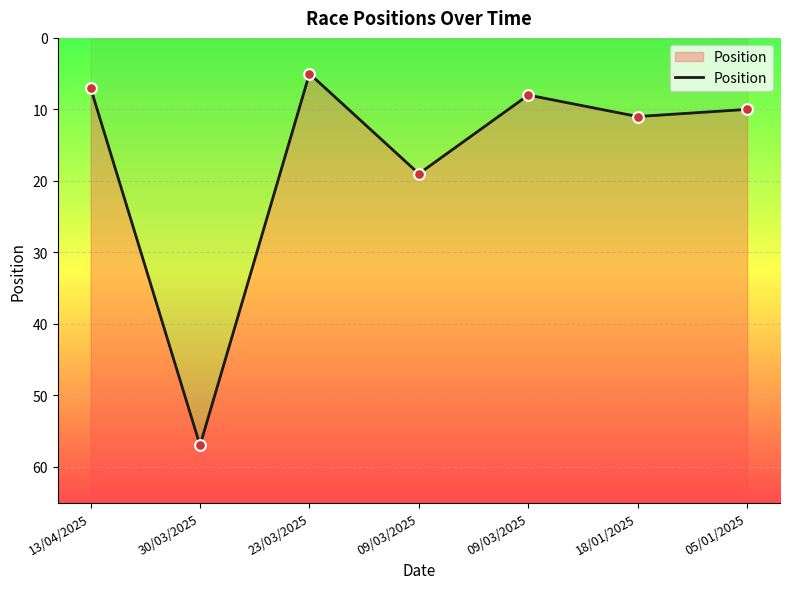

What is the change in value from 30/03/2025 to 18/01/2025?

-46